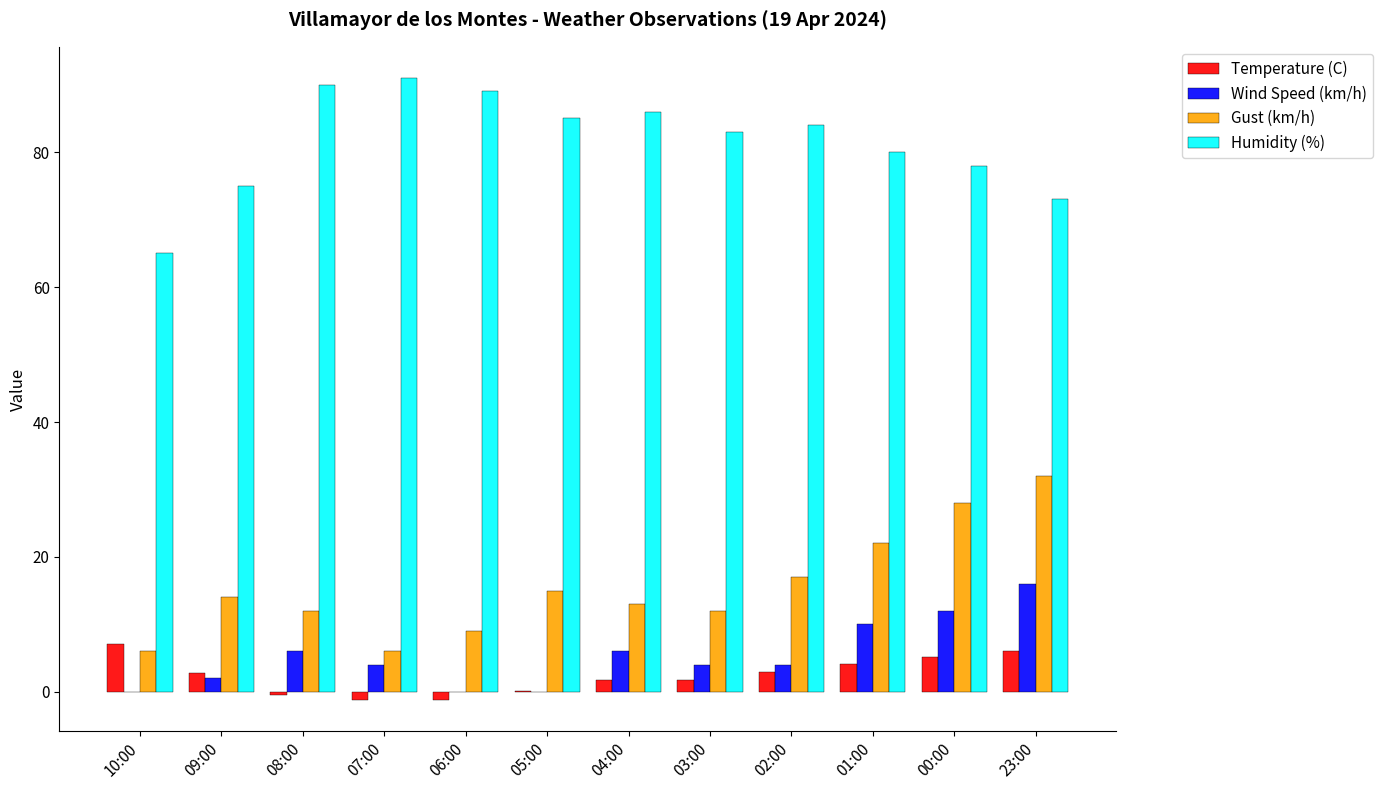

Which series has the largest total across all categories?

Humidity (%)